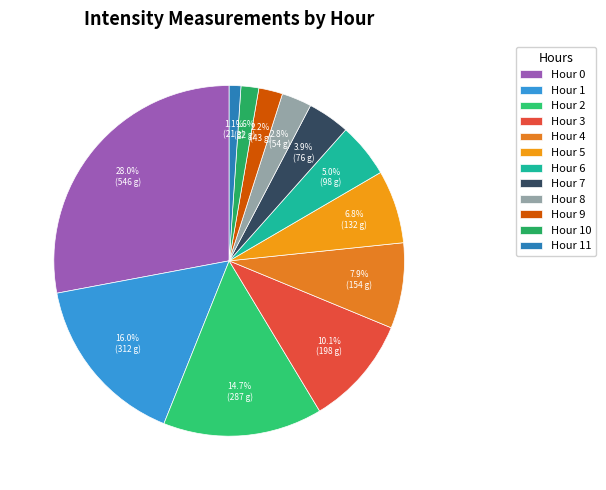

How many segments does this pie chart have?

12